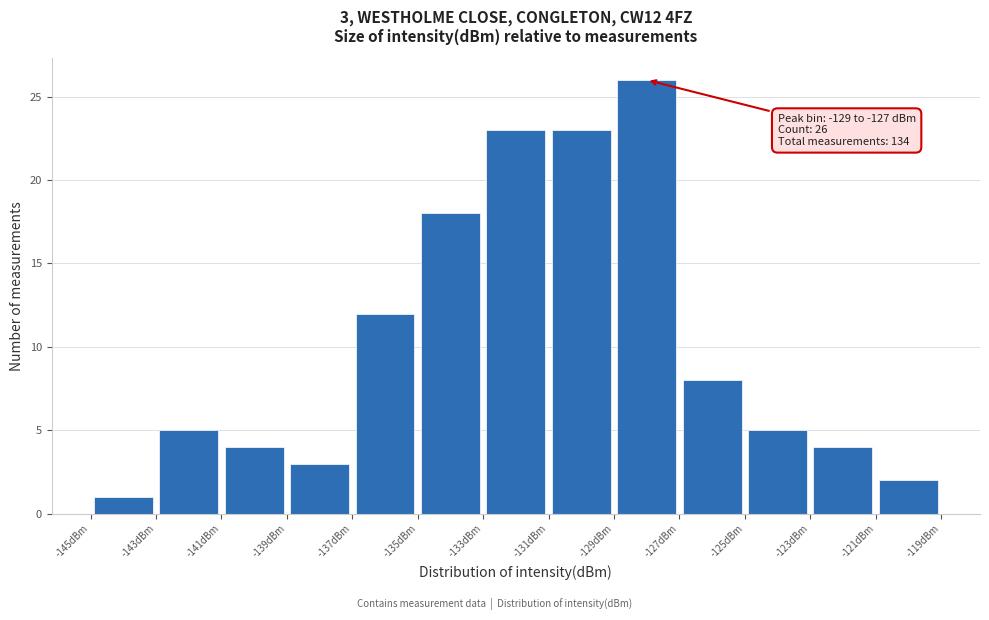

Over which range of the x-axis is the bar tallest?

-129 to -127